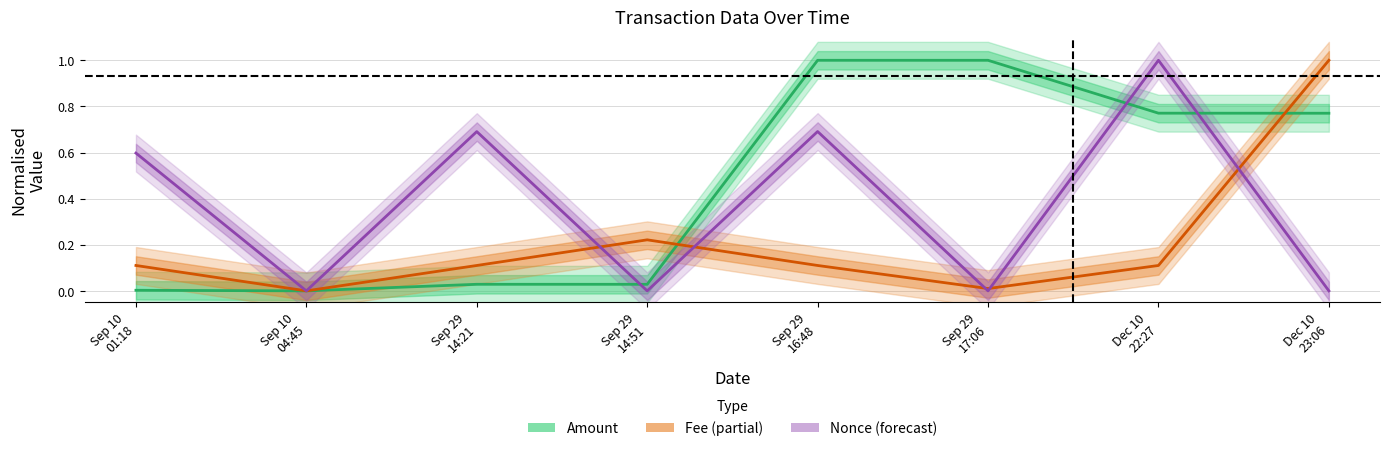

How many intersections are there between Amount and Nonce?

3